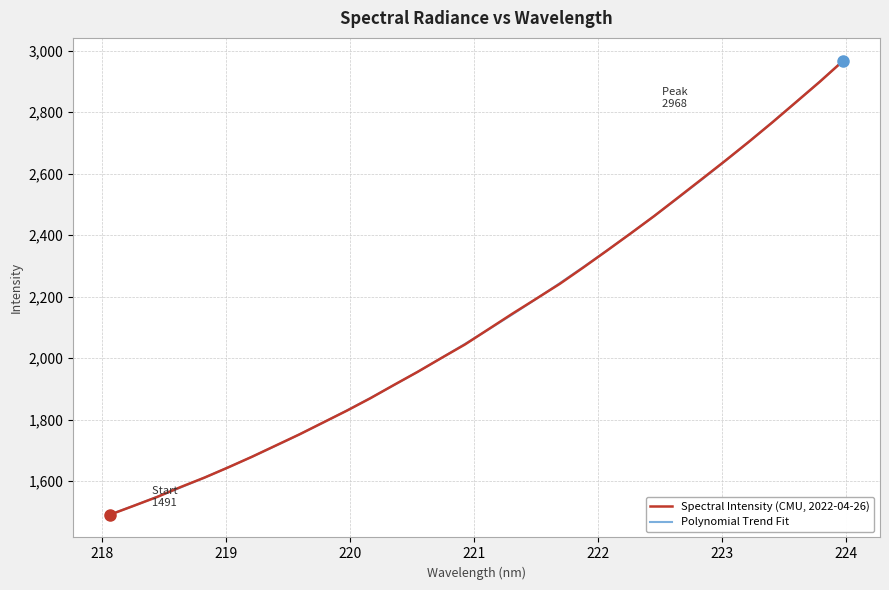

List the series in order of their peak value, highest first.

Spectral Intensity (CMU, 2022-04-26), Polynomial Trend Fit